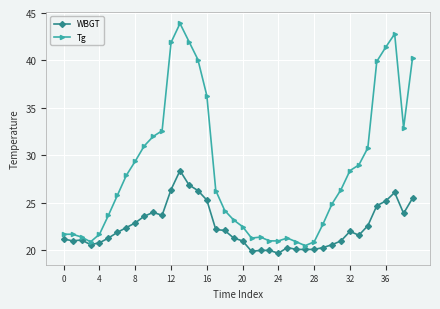

Which series has the widest spread of values?

Tg